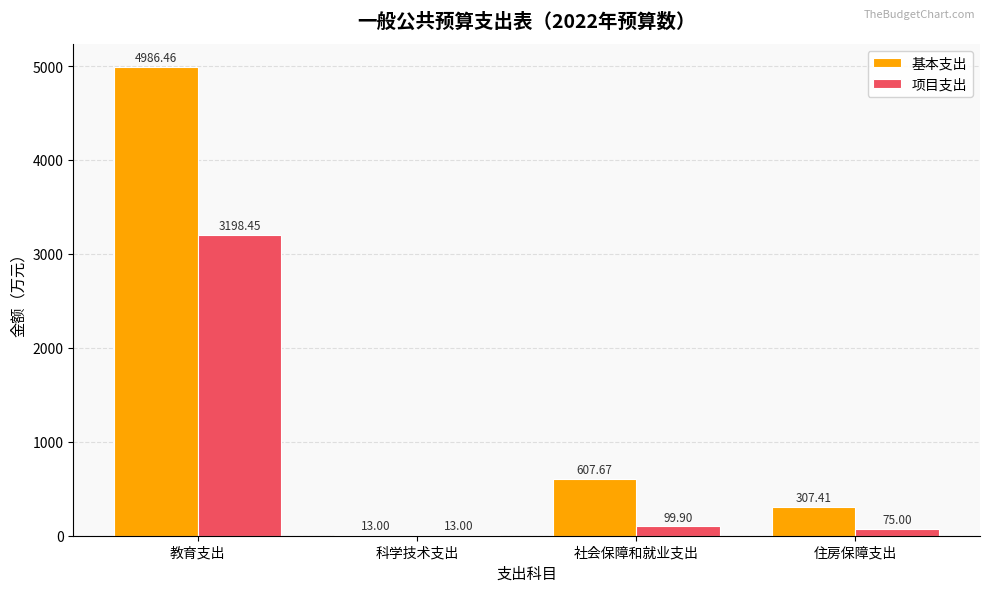

Where is 基本支出 nearest to the value 2499?

社会保障和就业支出